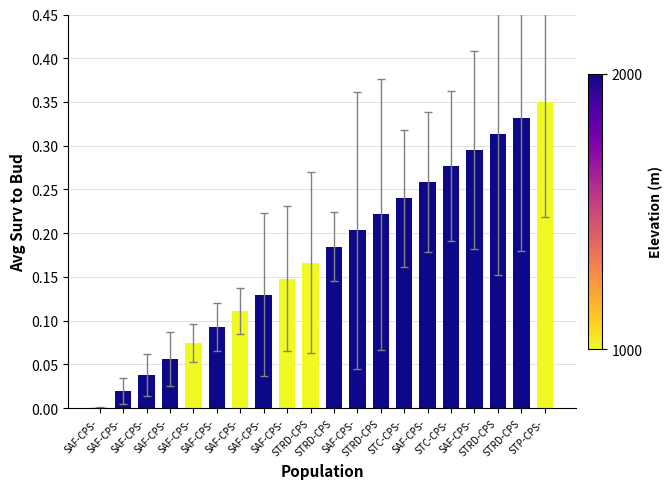

What is the difference between the maximum and minimum values?

0.3